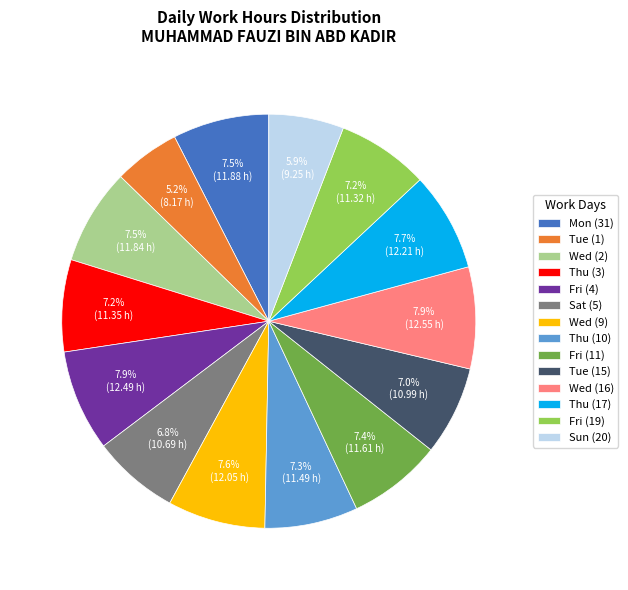

Does Tue (1) account for over 50% of the chart?

No